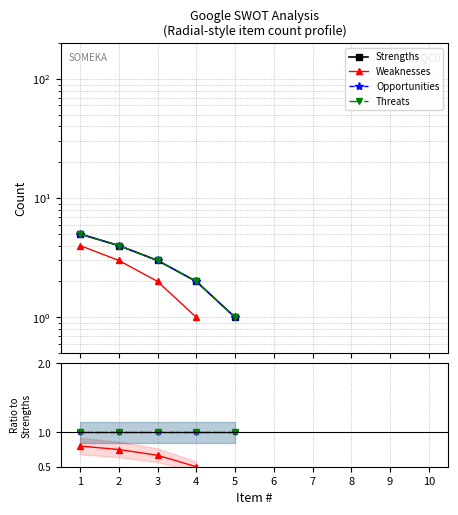

How many positive values does the Strengths series have?

5